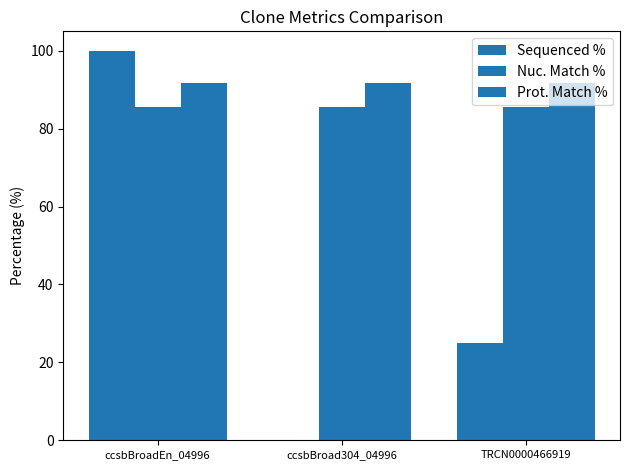

Does the chart contain stacked bars?

No